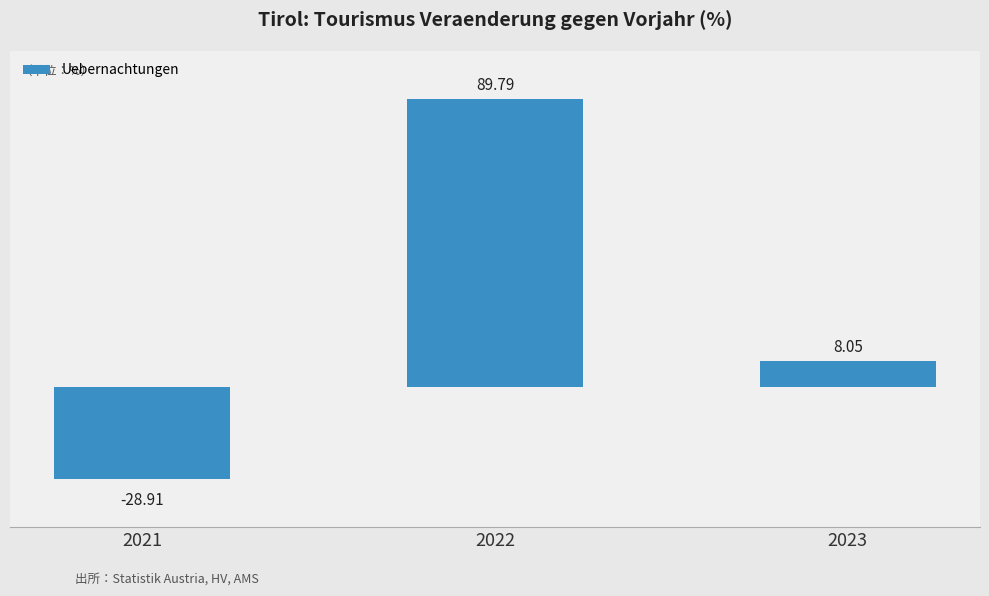

How many values are above zero?

2